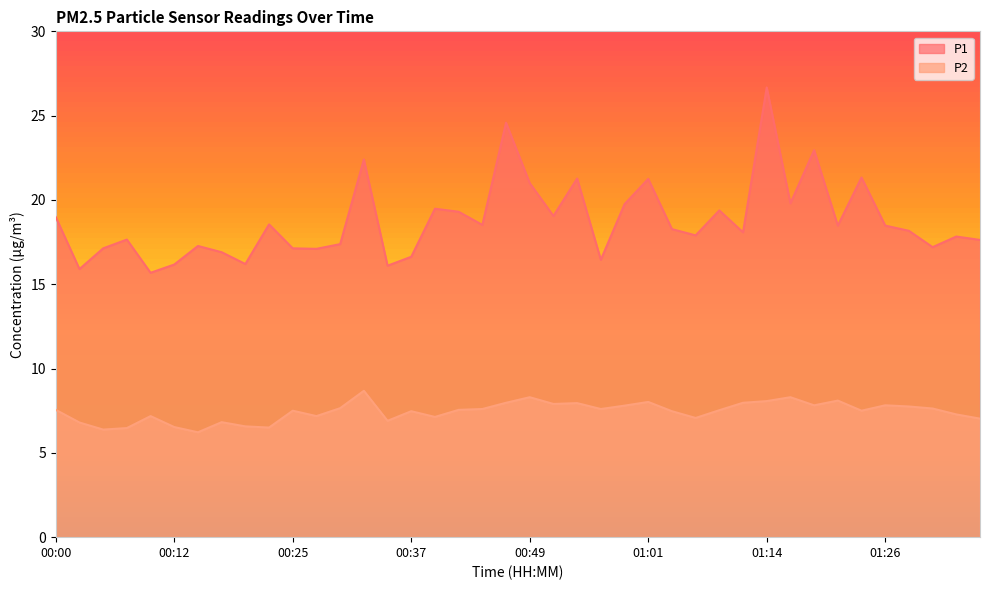

What are all the series names shown in the legend?

P1, P2